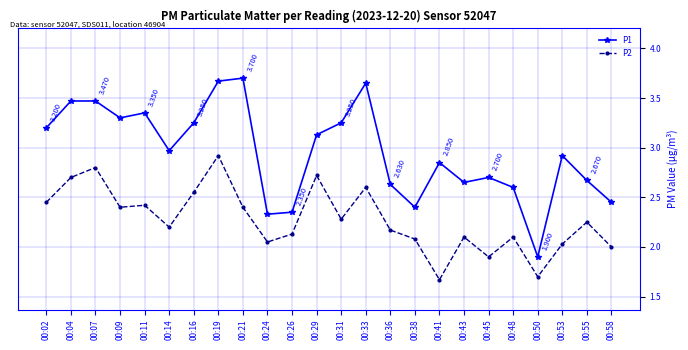

Which category has the lowest value in the P1 series?

00:50